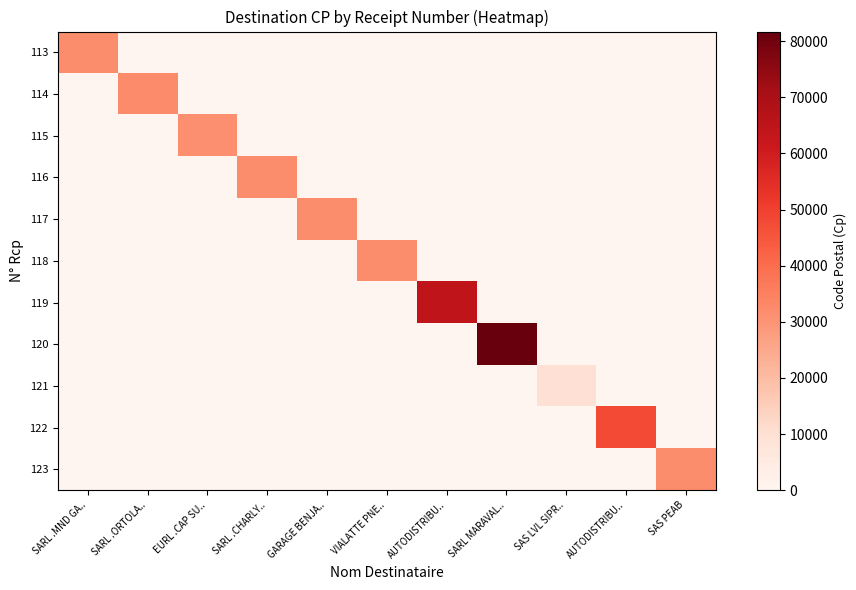

Reading left to right, transcribe all the data shown in this chart.

113: SARL .MND GA..=31750	SARL .ORTOLA..=0	EURL .CAP SU..=0	SARL .CHARLY..=0	GARAGE BENJA..=0	VIALATTE PNE..=0	AUTODISTRIBU..=0	SARL MARAVAL..=0	SAS LVL SIPR..=0	AUTODISTRIBU..=0	SAS PEAB=0
114: SARL .MND GA..=0	SARL .ORTOLA..=32490	EURL .CAP SU..=0	SARL .CHARLY..=0	GARAGE BENJA..=0	VIALATTE PNE..=0	AUTODISTRIBU..=0	SARL MARAVAL..=0	SAS LVL SIPR..=0	AUTODISTRIBU..=0	SAS PEAB=0
115: SARL .MND GA..=0	SARL .ORTOLA..=0	EURL .CAP SU..=31320	SARL .CHARLY..=0	GARAGE BENJA..=0	VIALATTE PNE..=0	AUTODISTRIBU..=0	SARL MARAVAL..=0	SAS LVL SIPR..=0	AUTODISTRIBU..=0	SAS PEAB=0
116: SARL .MND GA..=0	SARL .ORTOLA..=0	EURL .CAP SU..=0	SARL .CHARLY..=31800	GARAGE BENJA..=0	VIALATTE PNE..=0	AUTODISTRIBU..=0	SARL MARAVAL..=0	SAS LVL SIPR..=0	AUTODISTRIBU..=0	SAS PEAB=0
117: SARL .MND GA..=0	SARL .ORTOLA..=0	EURL .CAP SU..=0	SARL .CHARLY..=0	GARAGE BENJA..=32100	VIALATTE PNE..=0	AUTODISTRIBU..=0	SARL MARAVAL..=0	SAS LVL SIPR..=0	AUTODISTRIBU..=0	SAS PEAB=0
118: SARL .MND GA..=0	SARL .ORTOLA..=0	EURL .CAP SU..=0	SARL .CHARLY..=0	GARAGE BENJA..=0	VIALATTE PNE..=31700	AUTODISTRIBU..=0	SARL MARAVAL..=0	SAS LVL SIPR..=0	AUTODISTRIBU..=0	SAS PEAB=0
119: SARL .MND GA..=0	SARL .ORTOLA..=0	EURL .CAP SU..=0	SARL .CHARLY..=0	GARAGE BENJA..=0	VIALATTE PNE..=0	AUTODISTRIBU..=64230	SARL MARAVAL..=0	SAS LVL SIPR..=0	AUTODISTRIBU..=0	SAS PEAB=0
120: SARL .MND GA..=0	SARL .ORTOLA..=0	EURL .CAP SU..=0	SARL .CHARLY..=0	GARAGE BENJA..=0	VIALATTE PNE..=0	AUTODISTRIBU..=0	SARL MARAVAL..=81700	SAS LVL SIPR..=0	AUTODISTRIBU..=0	SAS PEAB=0
121: SARL .MND GA..=0	SARL .ORTOLA..=0	EURL .CAP SU..=0	SARL .CHARLY..=0	GARAGE BENJA..=0	VIALATTE PNE..=0	AUTODISTRIBU..=0	SARL MARAVAL..=0	SAS LVL SIPR..=9500	AUTODISTRIBU..=0	SAS PEAB=0
122: SARL .MND GA..=0	SARL .ORTOLA..=0	EURL .CAP SU..=0	SARL .CHARLY..=0	GARAGE BENJA..=0	VIALATTE PNE..=0	AUTODISTRIBU..=0	SARL MARAVAL..=0	SAS LVL SIPR..=0	AUTODISTRIBU..=47552	SAS PEAB=0
123: SARL .MND GA..=0	SARL .ORTOLA..=0	EURL .CAP SU..=0	SARL .CHARLY..=0	GARAGE BENJA..=0	VIALATTE PNE..=0	AUTODISTRIBU..=0	SARL MARAVAL..=0	SAS LVL SIPR..=0	AUTODISTRIBU..=0	SAS PEAB=31600